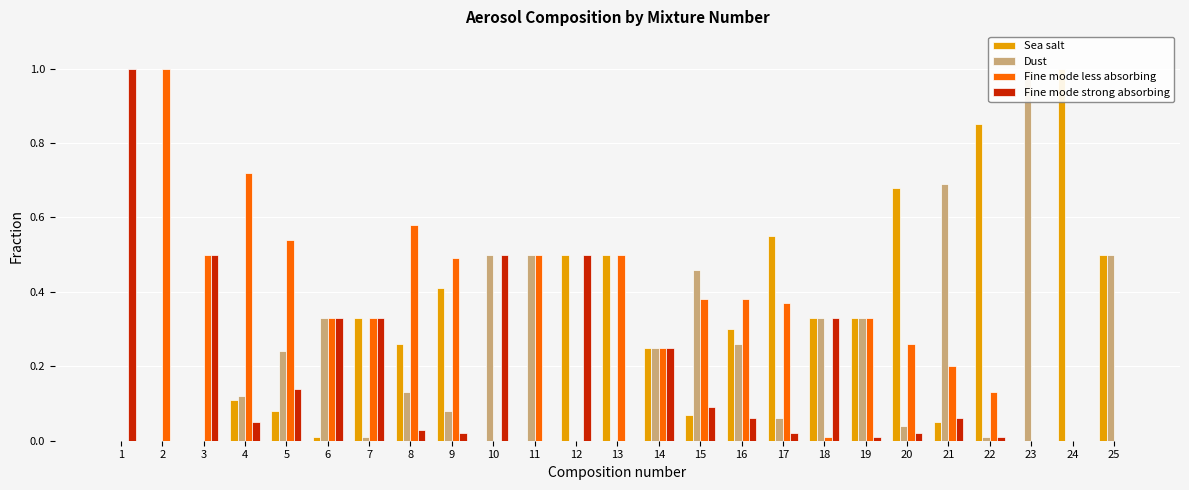

Reading left to right, list all the values displayed in this chart.

Sea salt: 0.0	0.0	0.0	0.1	0.1	0.0	0.3	0.3	0.4	0.0	0.0	0.5	0.5	0.2	0.1	0.3	0.6	0.3	0.3	0.7	0.1	0.8	0.0	1.0	0.5
Dust: 0.0	0.0	0.0	0.1	0.2	0.3	0.0	0.1	0.1	0.5	0.5	0.0	0.0	0.2	0.5	0.3	0.1	0.3	0.3	0.0	0.7	0.0	1.0	0.0	0.5
Fine mode less absorbing: 0.0	1.0	0.5	0.7	0.5	0.3	0.3	0.6	0.5	0.0	0.5	0.0	0.5	0.2	0.4	0.4	0.4	0.0	0.3	0.3	0.2	0.1	0.0	0.0	0.0
Fine mode strong absorbing: 1.0	0.0	0.5	0.1	0.1	0.3	0.3	0.0	0.0	0.5	0.0	0.5	0.0	0.2	0.1	0.1	0.0	0.3	0.0	0.0	0.1	0.0	0.0	0.0	0.0